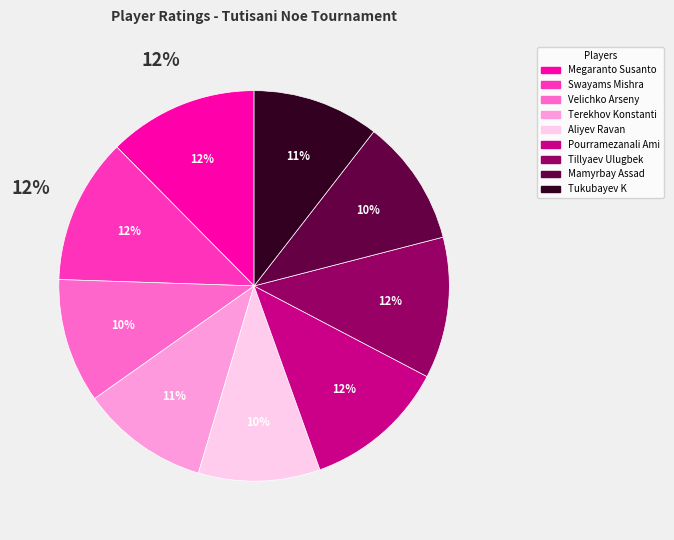

How many slices are in this pie chart?

9